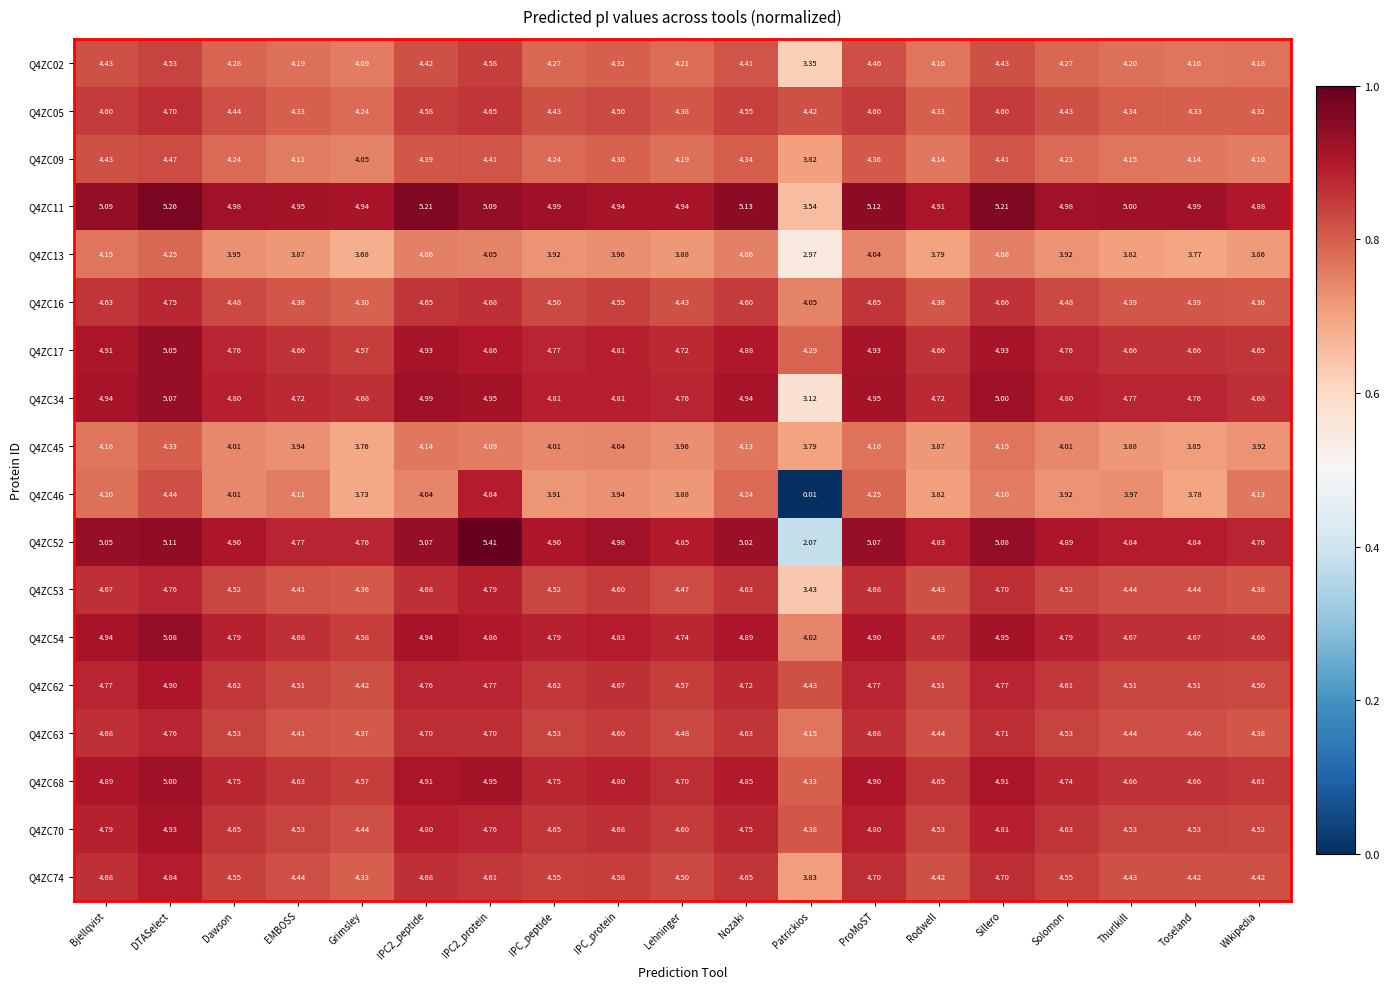

Which category has the lowest value across all series?

Patrickios